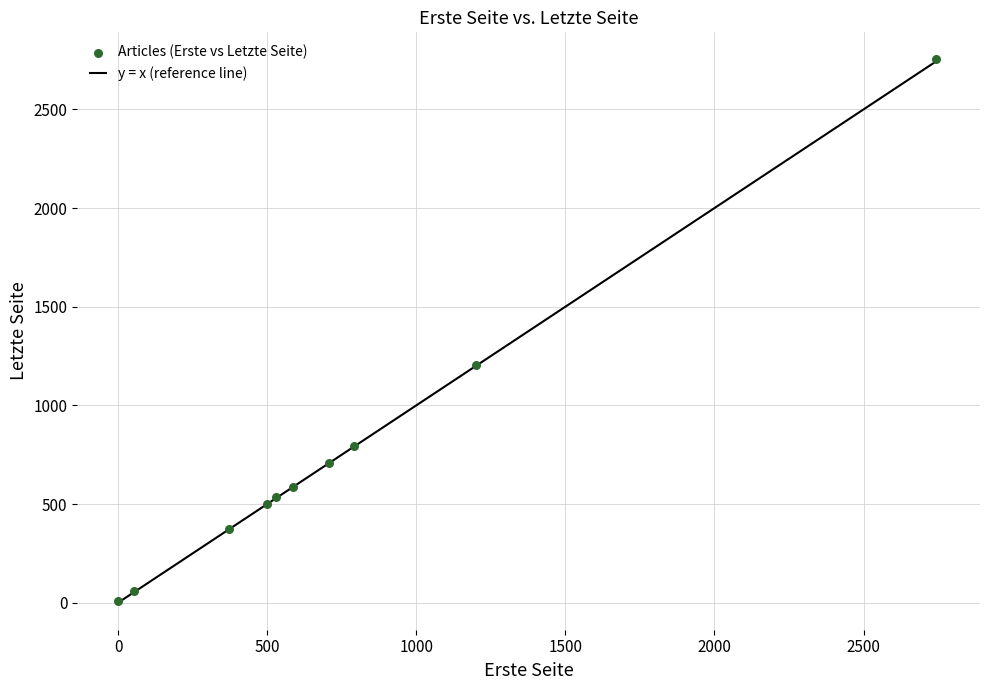

What Y value in the scatter plot is closest to 1381?

1204